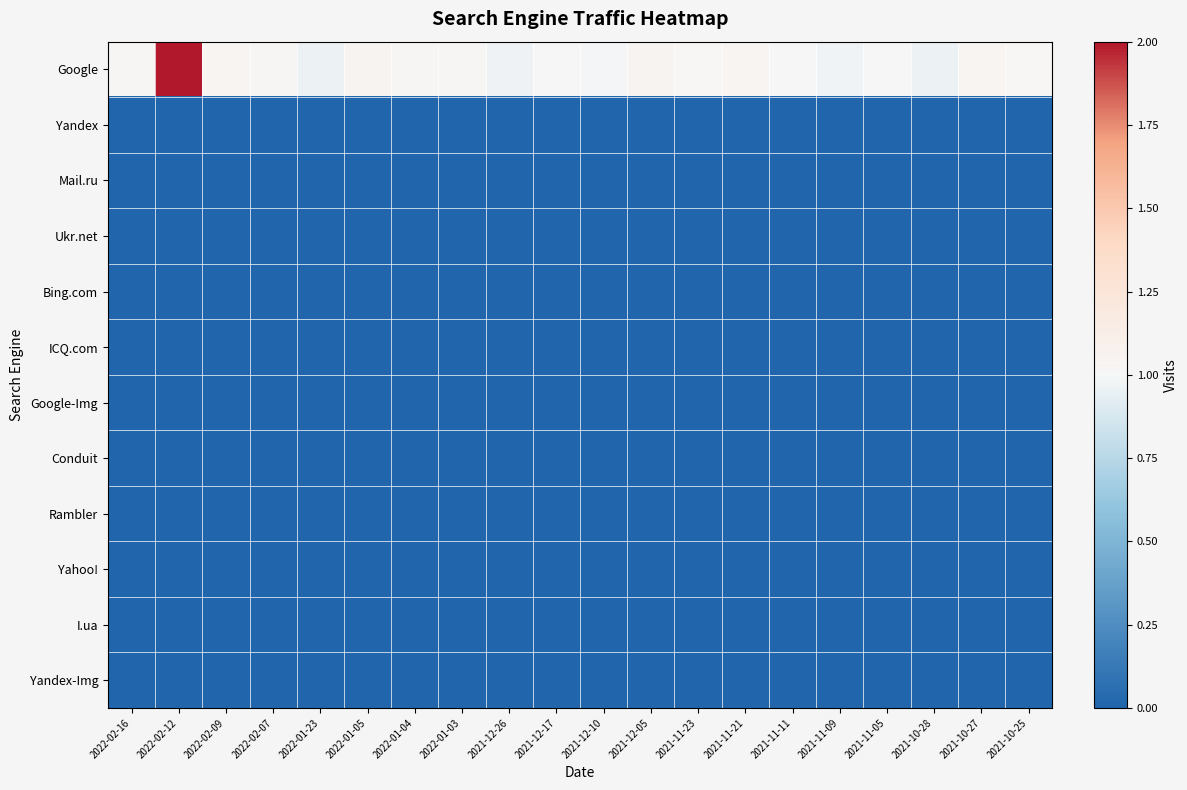

Rank the series at 2021-11-23 from highest to lowest value.

Google, Yandex, Mail.ru, Ukr.net, Bing.com, ICQ.com, Google-Img, Conduit, Rambler, Yahoo!, I.ua, Yandex-Img